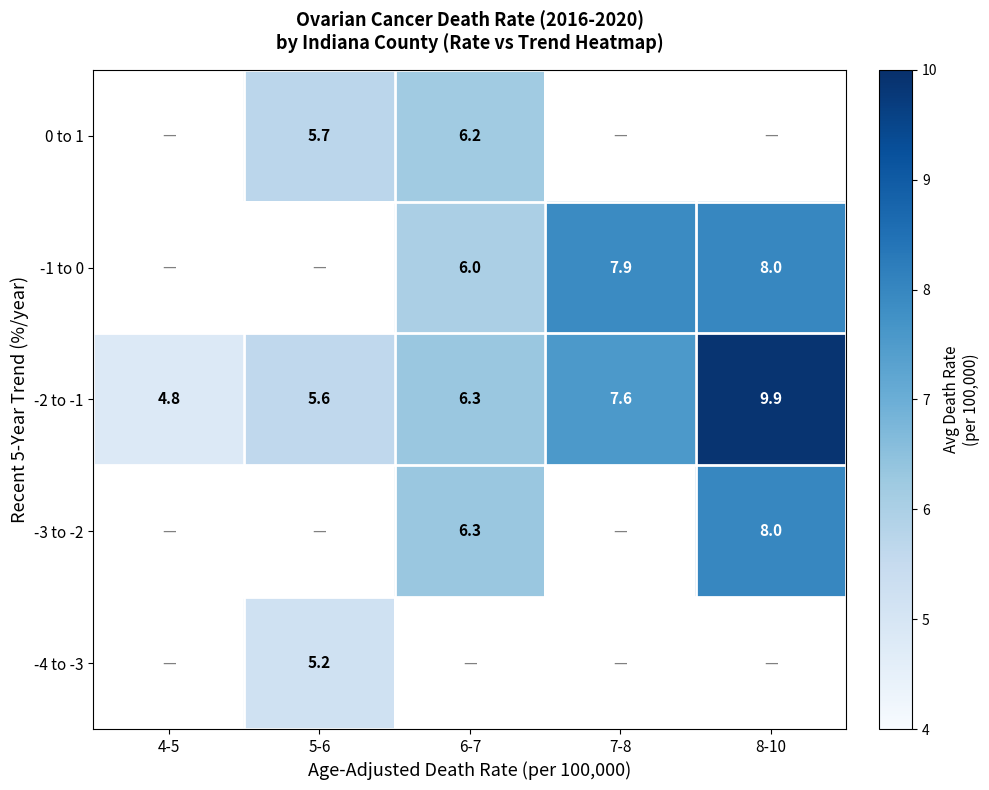

True or false: -4 to -3 has a value of 1.4 at 5-6.

False